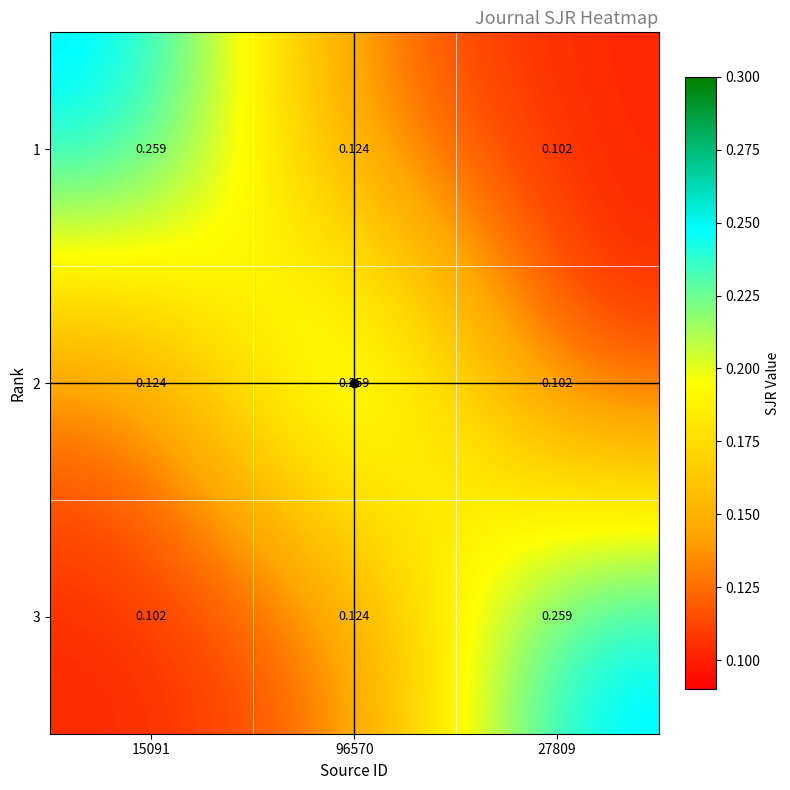

What is the total value across all series at 15091?

0.5